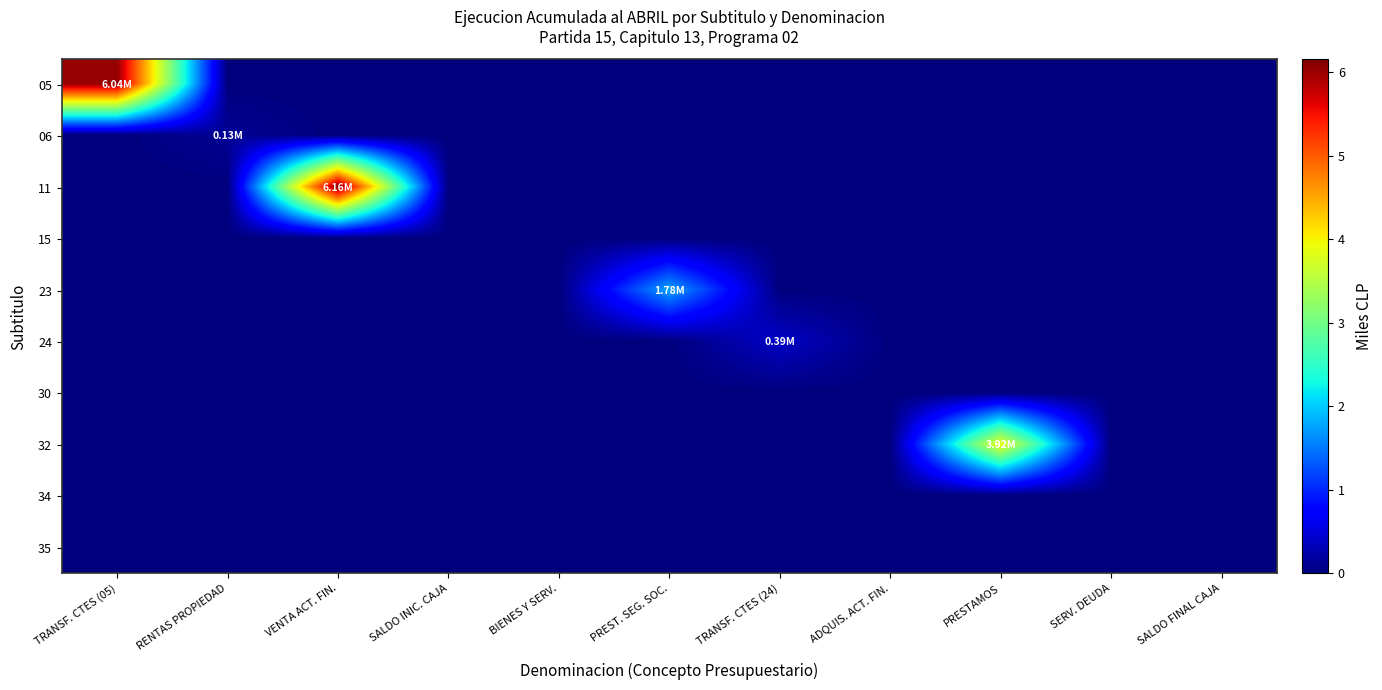

Reading left to right, what are all the values shown in this chart?

05: TRANSF. CTES (05)=6.0	RENTAS PROPIEDAD=0.0	VENTA ACT. FIN.=0.0	SALDO INIC. CAJA=0.0	BIENES Y SERV.=0.0	PREST. SEG. SOC.=0.0	TRANSF. CTES (24)=0.0	ADQUIS. ACT. FIN.=0.0	PRESTAMOS=0.0	SERV. DEUDA=0.0	SALDO FINAL CAJA=0.0
06: TRANSF. CTES (05)=0.0	RENTAS PROPIEDAD=0.1	VENTA ACT. FIN.=0.0	SALDO INIC. CAJA=0.0	BIENES Y SERV.=0.0	PREST. SEG. SOC.=0.0	TRANSF. CTES (24)=0.0	ADQUIS. ACT. FIN.=0.0	PRESTAMOS=0.0	SERV. DEUDA=0.0	SALDO FINAL CAJA=0.0
11: TRANSF. CTES (05)=0.0	RENTAS PROPIEDAD=0.0	VENTA ACT. FIN.=6.2	SALDO INIC. CAJA=0.0	BIENES Y SERV.=0.0	PREST. SEG. SOC.=0.0	TRANSF. CTES (24)=0.0	ADQUIS. ACT. FIN.=0.0	PRESTAMOS=0.0	SERV. DEUDA=0.0	SALDO FINAL CAJA=0.0
15: TRANSF. CTES (05)=0.0	RENTAS PROPIEDAD=0.0	VENTA ACT. FIN.=0.0	SALDO INIC. CAJA=0.0	BIENES Y SERV.=0.0	PREST. SEG. SOC.=0.0	TRANSF. CTES (24)=0.0	ADQUIS. ACT. FIN.=0.0	PRESTAMOS=0.0	SERV. DEUDA=0.0	SALDO FINAL CAJA=0.0
23: TRANSF. CTES (05)=0.0	RENTAS PROPIEDAD=0.0	VENTA ACT. FIN.=0.0	SALDO INIC. CAJA=0.0	BIENES Y SERV.=0.0	PREST. SEG. SOC.=1.8	TRANSF. CTES (24)=0.0	ADQUIS. ACT. FIN.=0.0	PRESTAMOS=0.0	SERV. DEUDA=0.0	SALDO FINAL CAJA=0.0
24: TRANSF. CTES (05)=0.0	RENTAS PROPIEDAD=0.0	VENTA ACT. FIN.=0.0	SALDO INIC. CAJA=0.0	BIENES Y SERV.=0.0	PREST. SEG. SOC.=0.0	TRANSF. CTES (24)=0.4	ADQUIS. ACT. FIN.=0.0	PRESTAMOS=0.0	SERV. DEUDA=0.0	SALDO FINAL CAJA=0.0
30: TRANSF. CTES (05)=0.0	RENTAS PROPIEDAD=0.0	VENTA ACT. FIN.=0.0	SALDO INIC. CAJA=0.0	BIENES Y SERV.=0.0	PREST. SEG. SOC.=0.0	TRANSF. CTES (24)=0.0	ADQUIS. ACT. FIN.=0.0	PRESTAMOS=0.0	SERV. DEUDA=0.0	SALDO FINAL CAJA=0.0
32: TRANSF. CTES (05)=0.0	RENTAS PROPIEDAD=0.0	VENTA ACT. FIN.=0.0	SALDO INIC. CAJA=0.0	BIENES Y SERV.=0.0	PREST. SEG. SOC.=0.0	TRANSF. CTES (24)=0.0	ADQUIS. ACT. FIN.=0.0	PRESTAMOS=3.9	SERV. DEUDA=0.0	SALDO FINAL CAJA=0.0
34: TRANSF. CTES (05)=0.0	RENTAS PROPIEDAD=0.0	VENTA ACT. FIN.=0.0	SALDO INIC. CAJA=0.0	BIENES Y SERV.=0.0	PREST. SEG. SOC.=0.0	TRANSF. CTES (24)=0.0	ADQUIS. ACT. FIN.=0.0	PRESTAMOS=0.0	SERV. DEUDA=0.0	SALDO FINAL CAJA=0.0
35: TRANSF. CTES (05)=0.0	RENTAS PROPIEDAD=0.0	VENTA ACT. FIN.=0.0	SALDO INIC. CAJA=0.0	BIENES Y SERV.=0.0	PREST. SEG. SOC.=0.0	TRANSF. CTES (24)=0.0	ADQUIS. ACT. FIN.=0.0	PRESTAMOS=0.0	SERV. DEUDA=0.0	SALDO FINAL CAJA=0.0